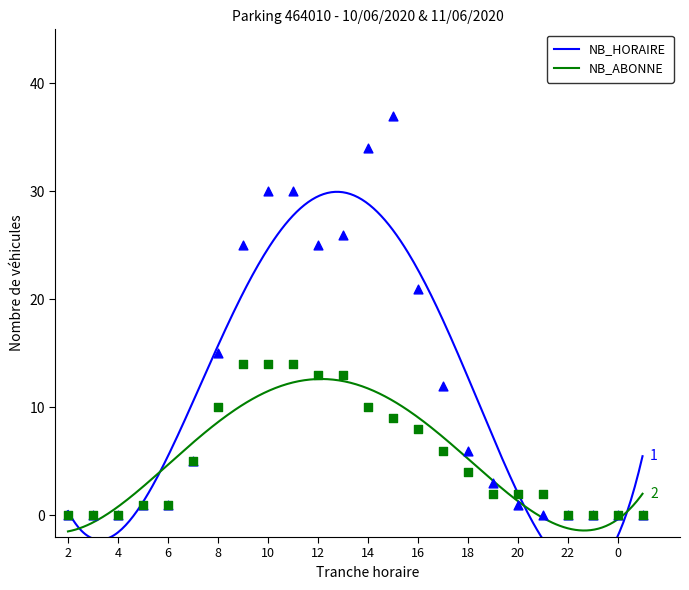

Is the value of NB_ABONNE at 0 greater than the value of NB_HORAIRE at 13?

No